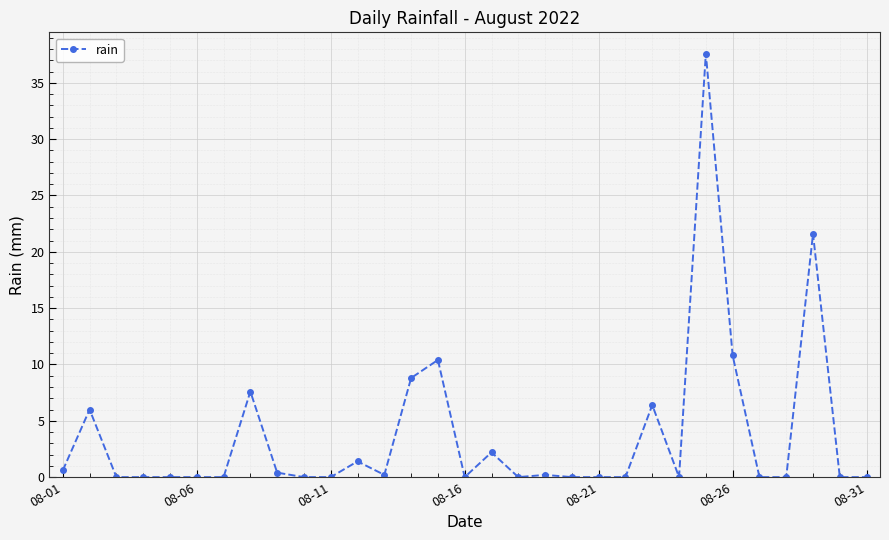

True or false: the data has more than 2 interior local peaks.

True